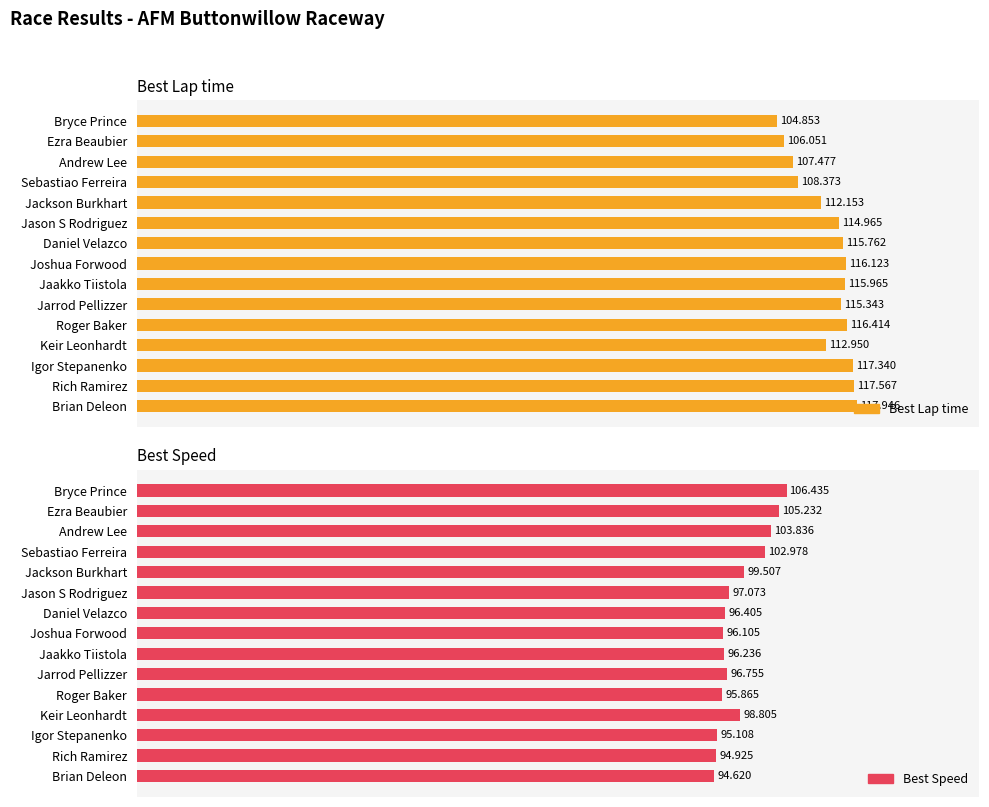

How many bars are there in each group?

2